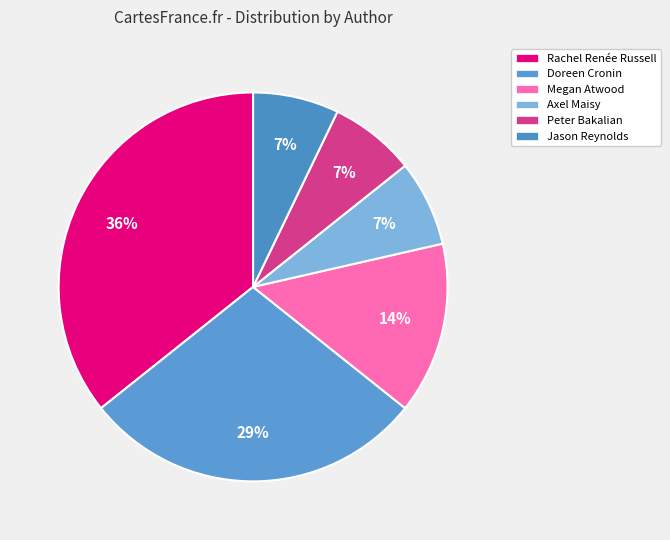

How many slices are in this pie chart?

6